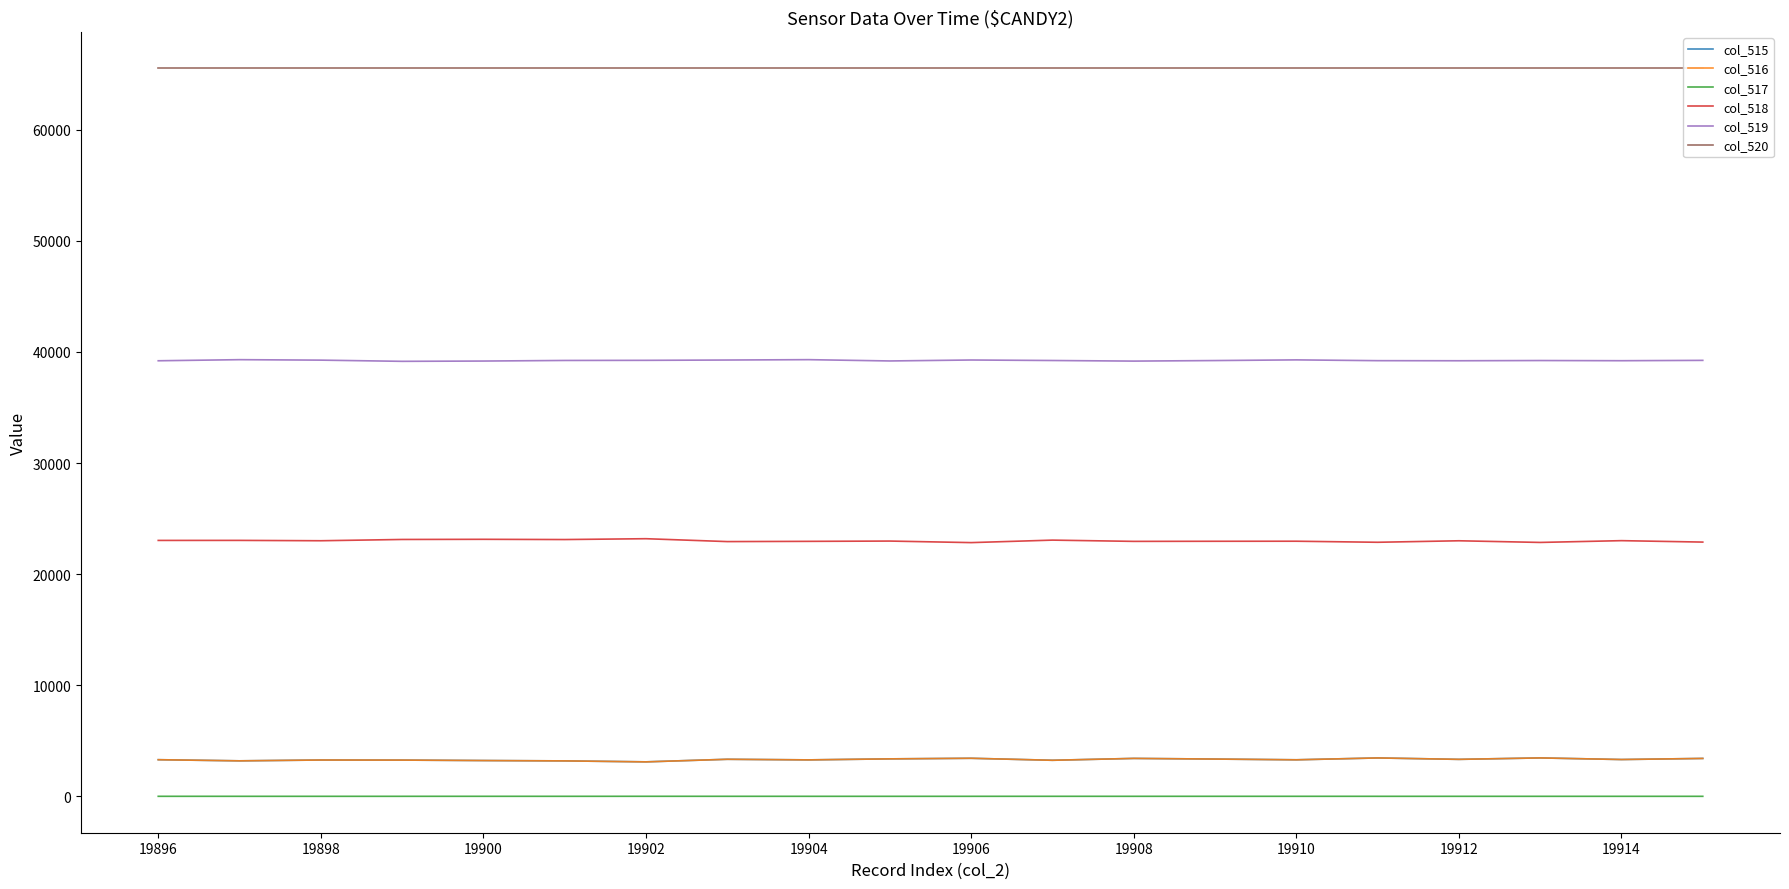

Which series has the widest spread of values?

col_516